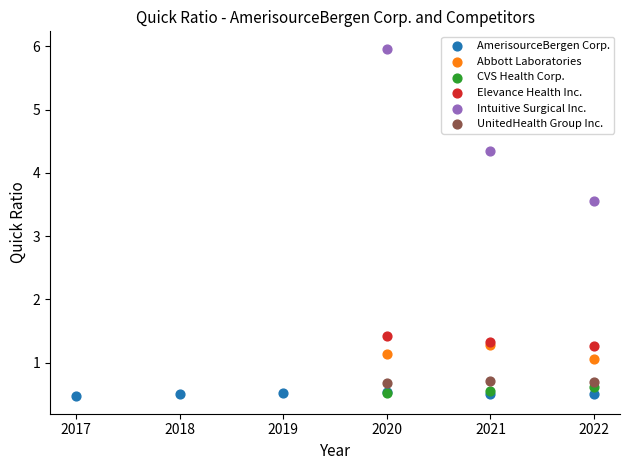

What are all the series names shown in the legend?

AmerisourceBergen Corp., Abbott Laboratories, CVS Health Corp., Elevance Health Inc., Intuitive Surgical Inc., UnitedHealth Group Inc.